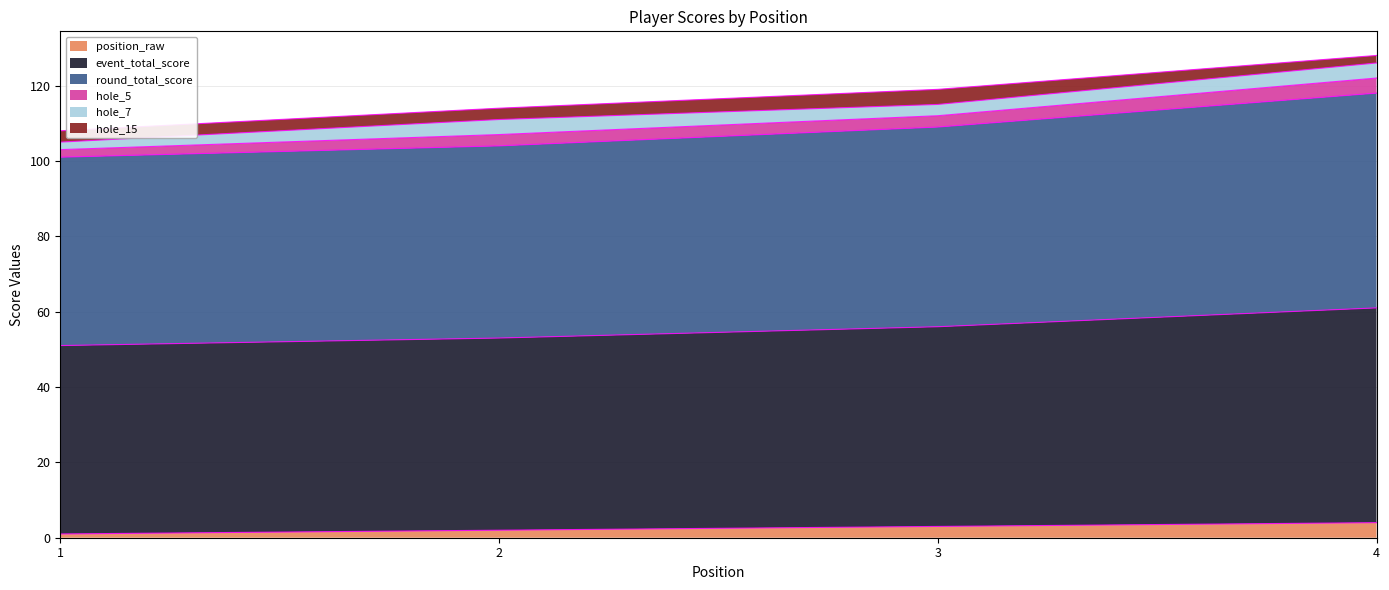

Does the chart display data point markers on the line(s)?

No